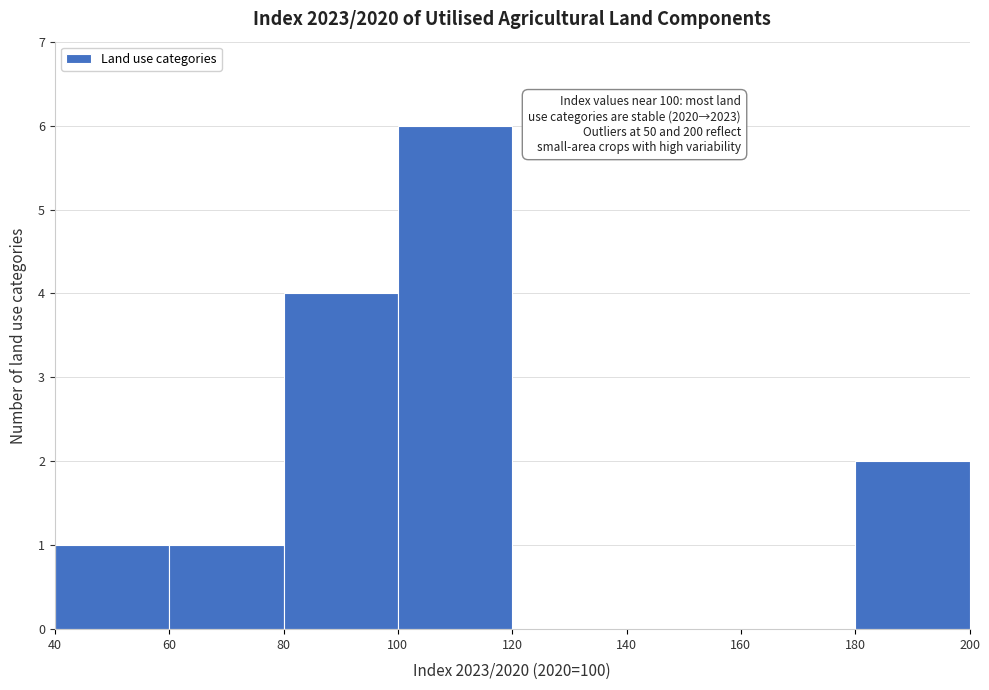

Over which range of the x-axis is the bar tallest?

100 to 120